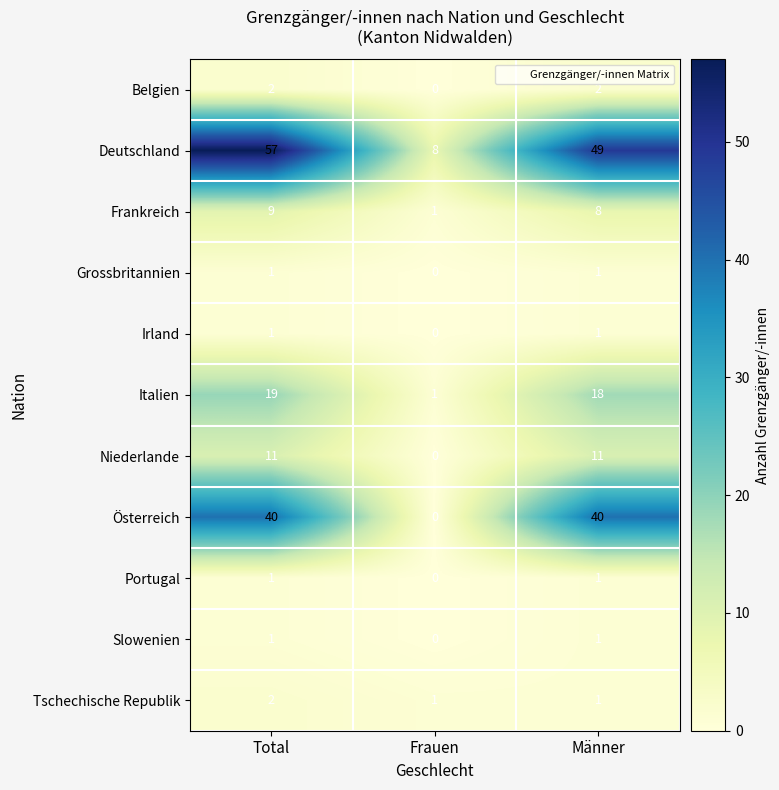

What is the sum of all Italien values?

38